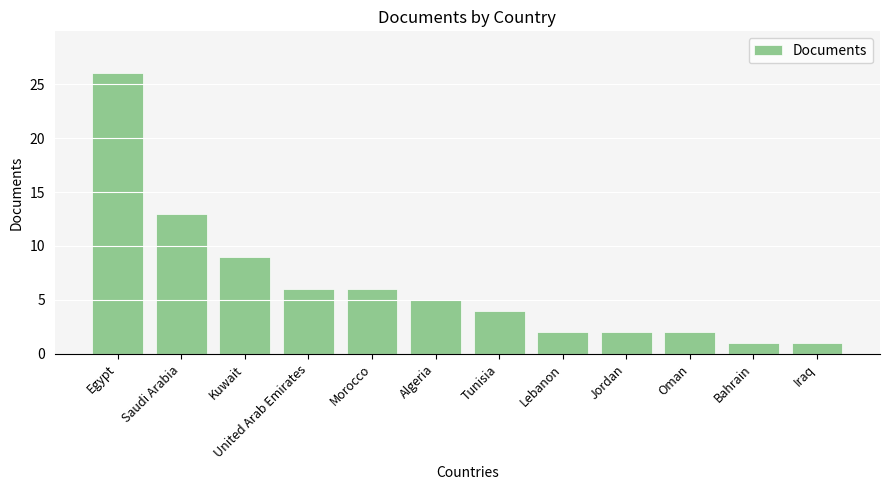

How many values are below 5?

6